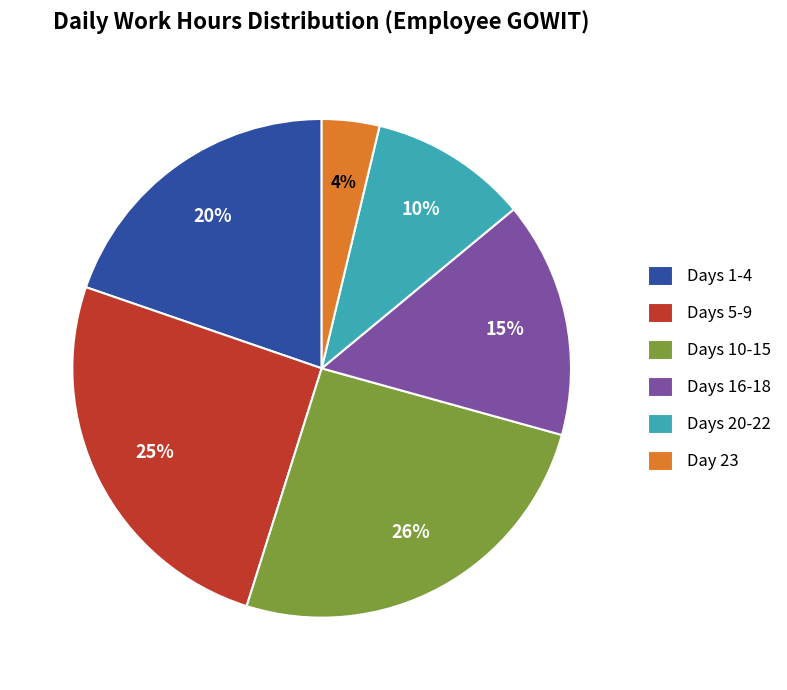

What percentage is the Days 16-18 slice, to the nearest percent?

15%